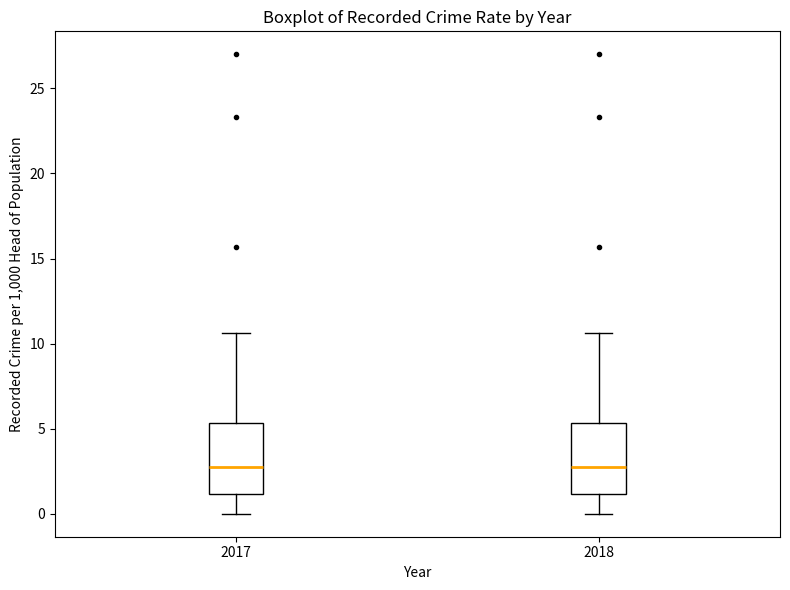

Where is the lower edge of the box at x = 2018 on the y-axis? The values are not printed on the chart, so give them approximately, as read against the axis.

1.0